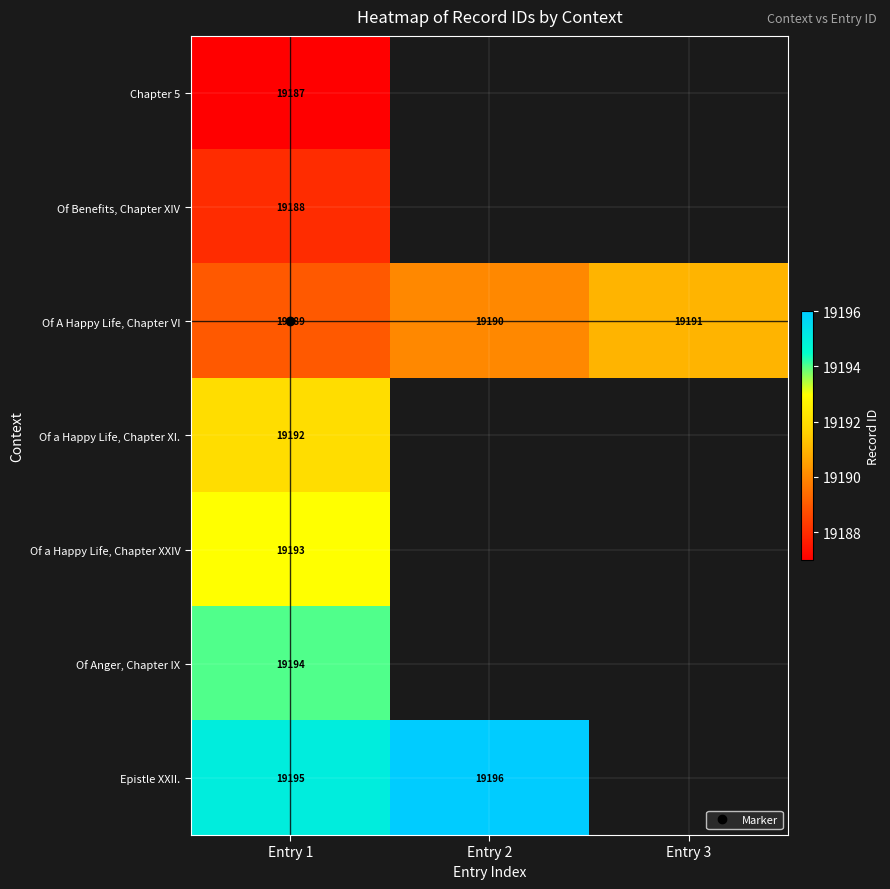

What is the maximum value shown in the chart?

19196.0